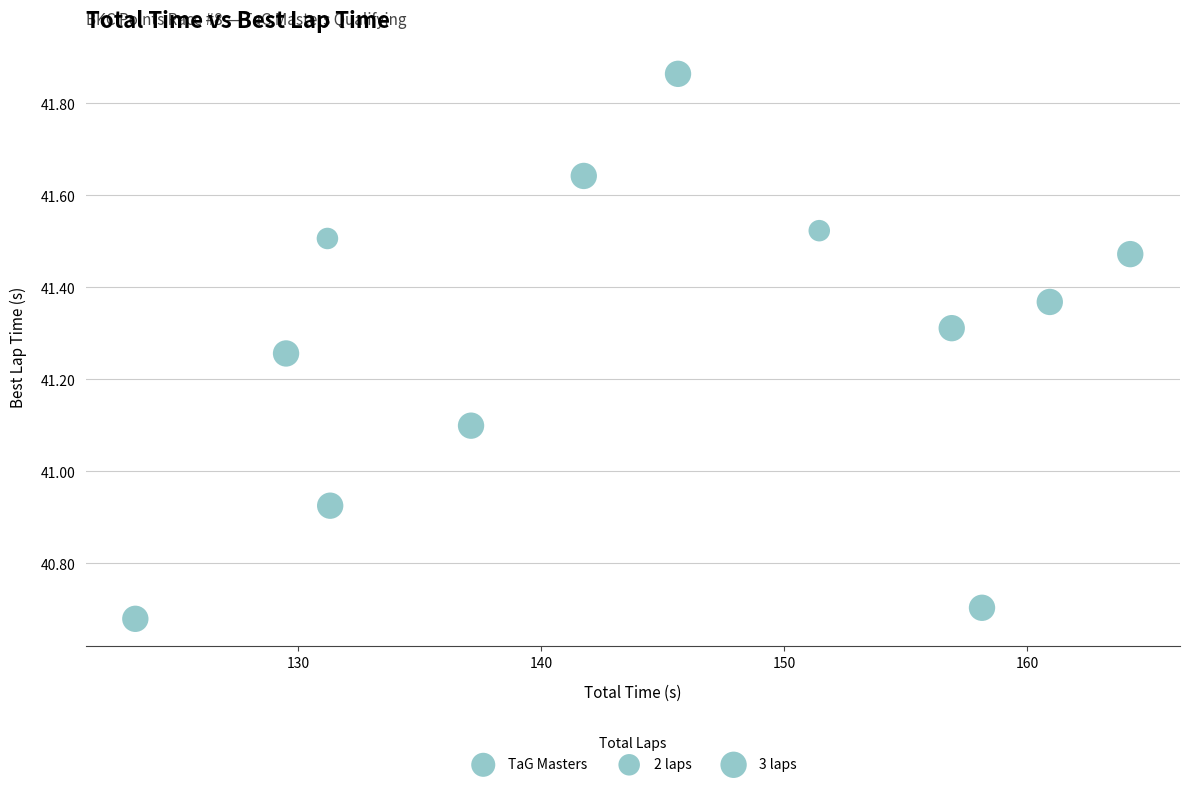

What is the range of Y values (max minus min)?

1.2